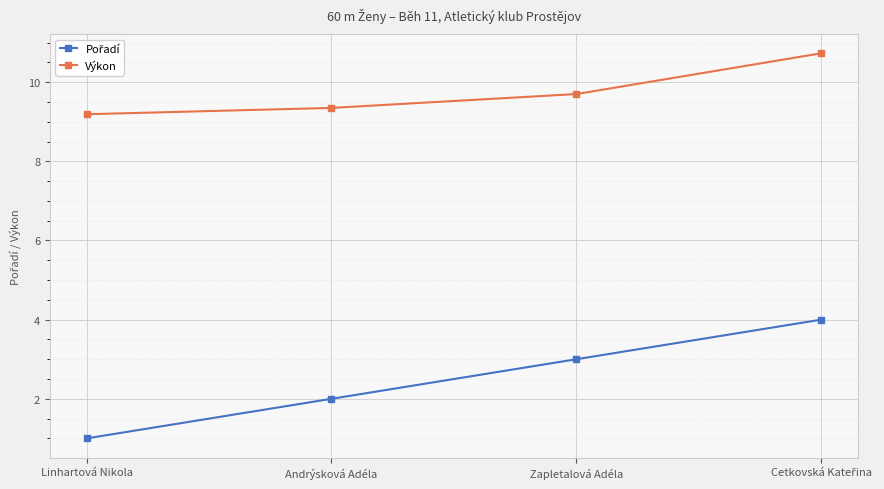

At which category does the chart reach its minimum across all series?

Linhartová Nikola